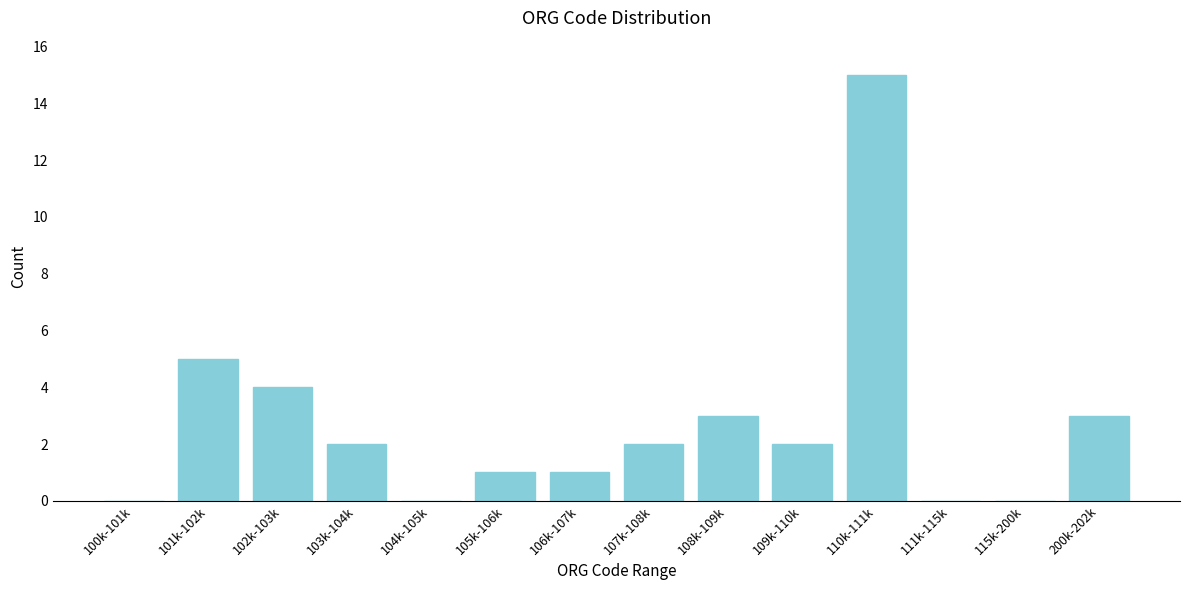

Reading left to right, list all the values displayed in this chart.

100k-101k=0	101k-102k=5	102k-103k=4	103k-104k=2	104k-105k=0	105k-106k=1	106k-107k=1	107k-108k=2	108k-109k=3	109k-110k=2	110k-111k=15	111k-115k=0	115k-200k=0	200k-202k=3